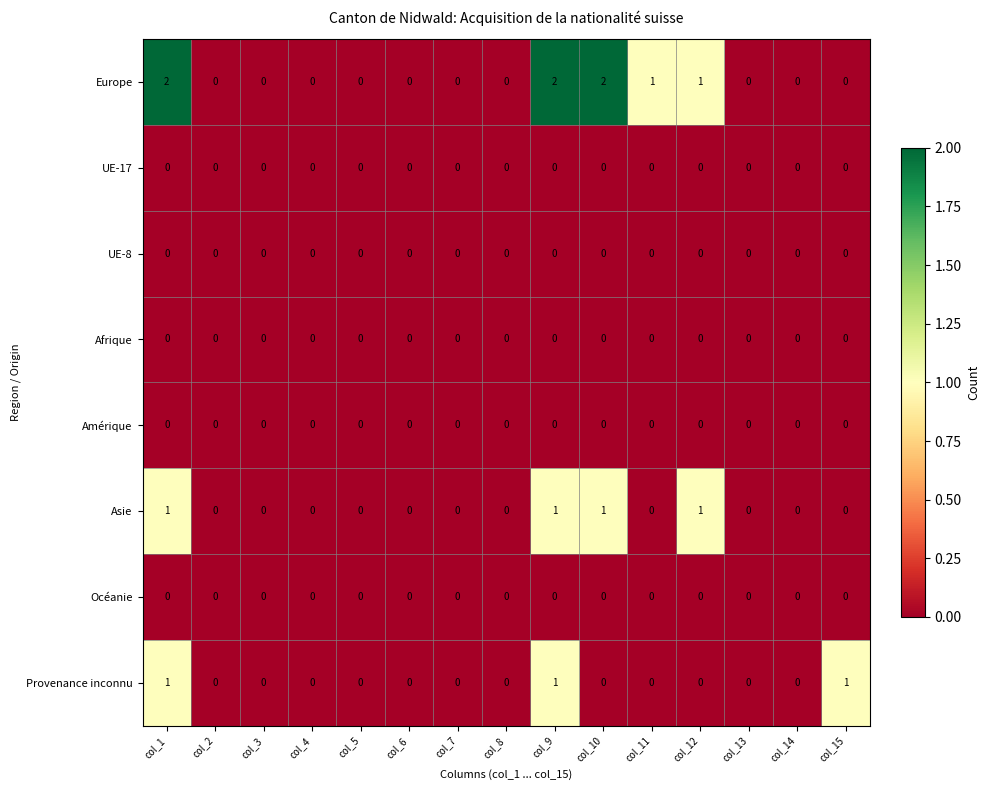

Which series has the largest total across all categories?

Europe